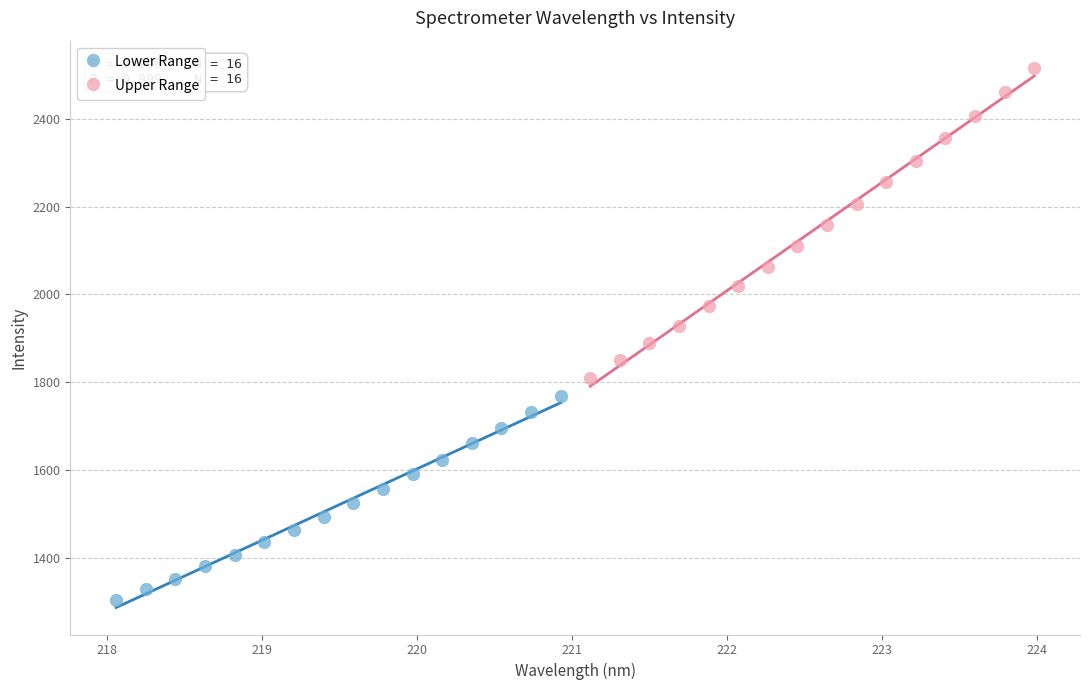

What are all the series names shown in the legend?

Lower Range, Upper Range